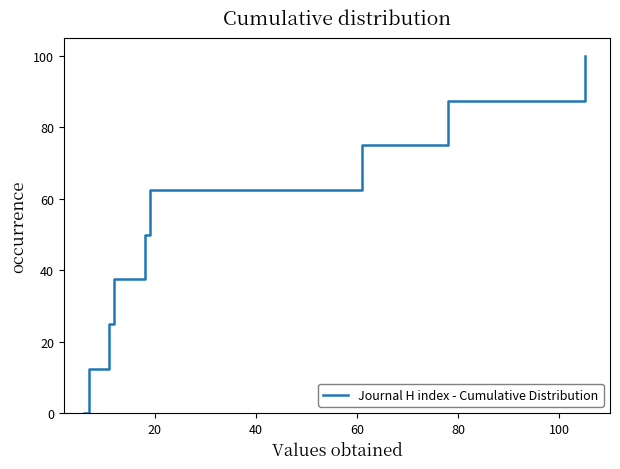

What is the difference between the maximum and minimum values?

100.0